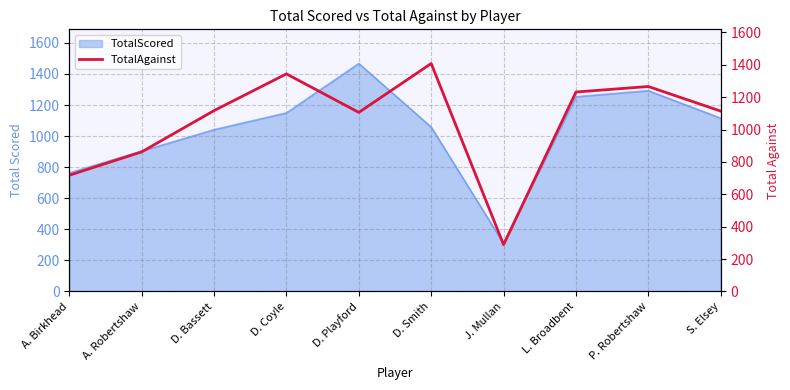

What is the label of the 2nd point from the left?

A. Robertshaw